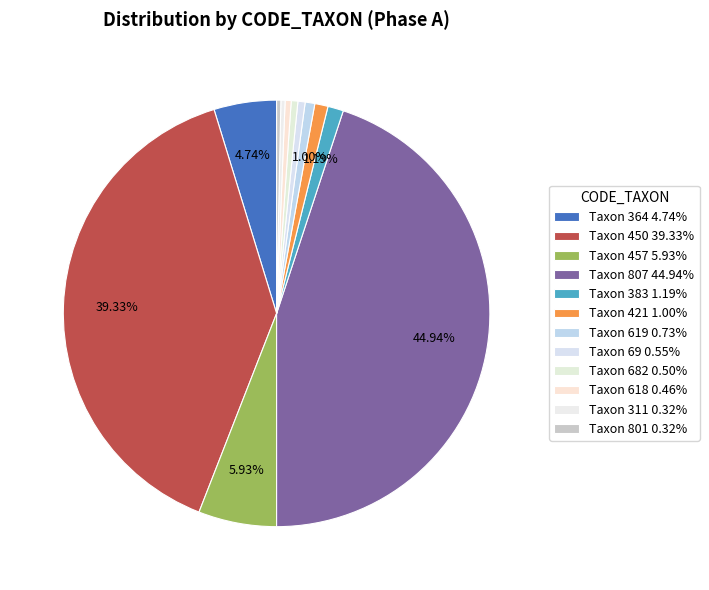

Rank the categories by value from highest to lowest.

807, 450, 457, 364, 383, 421, 619, 69, 682, 618, 311, 801